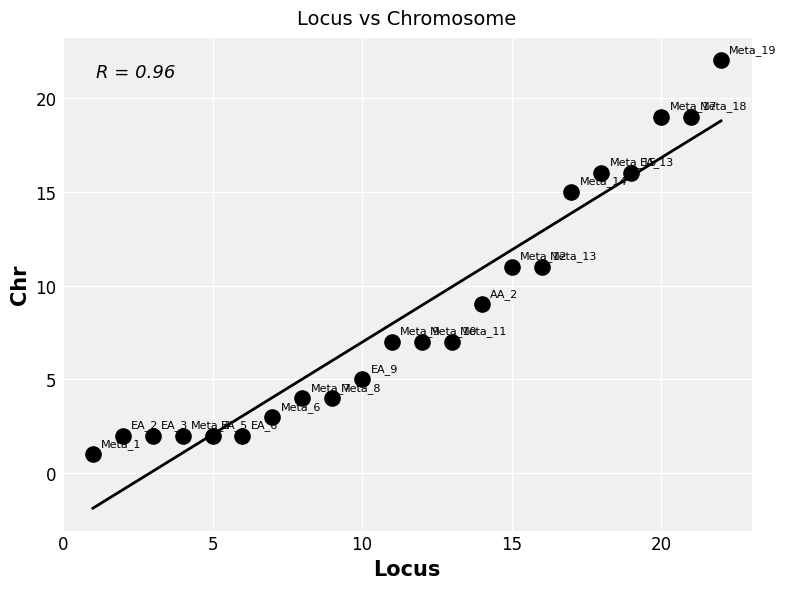

What is the range of X values (max minus min)?

21